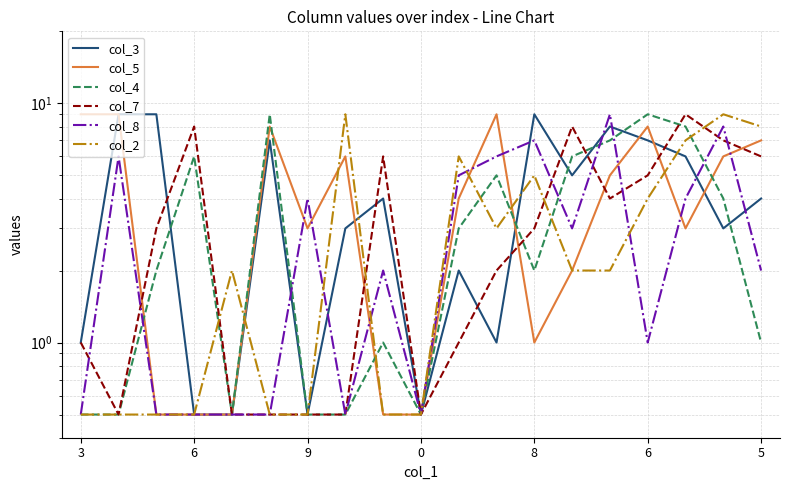

How many values in the col_8 series are below 2?

8